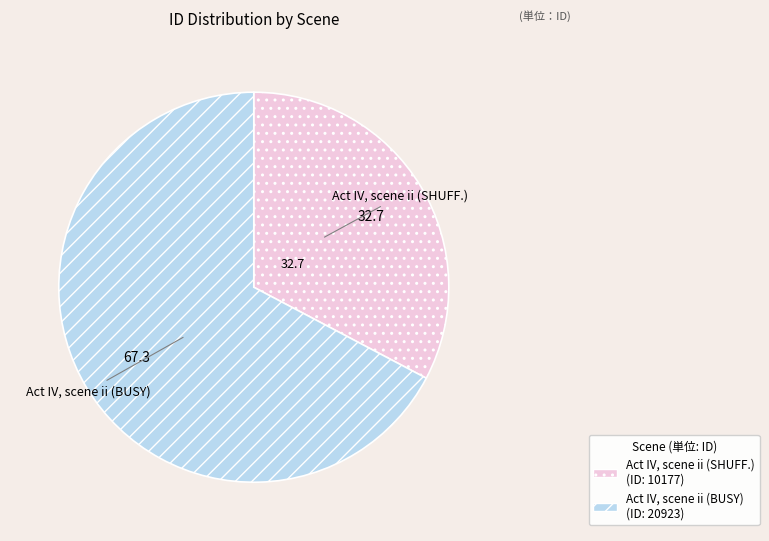

What is the smallest slice in the pie chart?

Act IV, scene ii (SHUFF.)